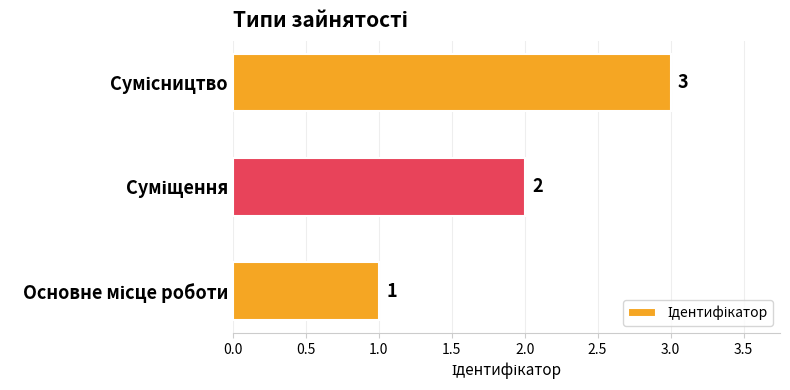

What is the sum of all values?

6